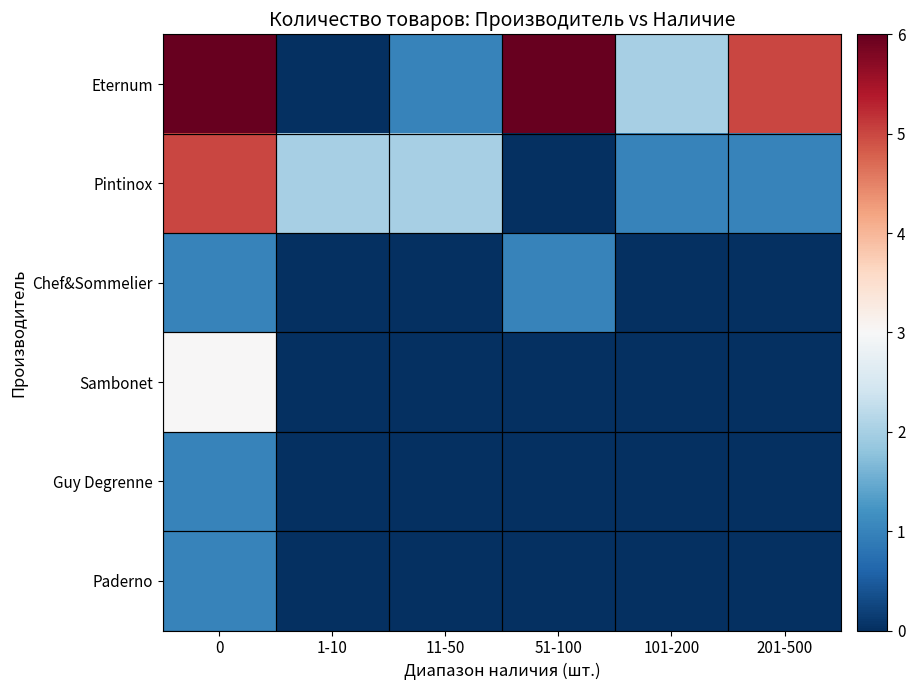

Reading left to right, list all the values displayed in this chart.

Eternum: 0=6	1-10=0	11-50=1	51-100=6	101-200=2	201-500=5
Pintinox: 0=5	1-10=2	11-50=2	51-100=0	101-200=1	201-500=1
Chef&Sommelier: 0=1	1-10=0	11-50=0	51-100=1	101-200=0	201-500=0
Sambonet: 0=3	1-10=0	11-50=0	51-100=0	101-200=0	201-500=0
Guy Degrenne: 0=1	1-10=0	11-50=0	51-100=0	101-200=0	201-500=0
Paderno: 0=1	1-10=0	11-50=0	51-100=0	101-200=0	201-500=0